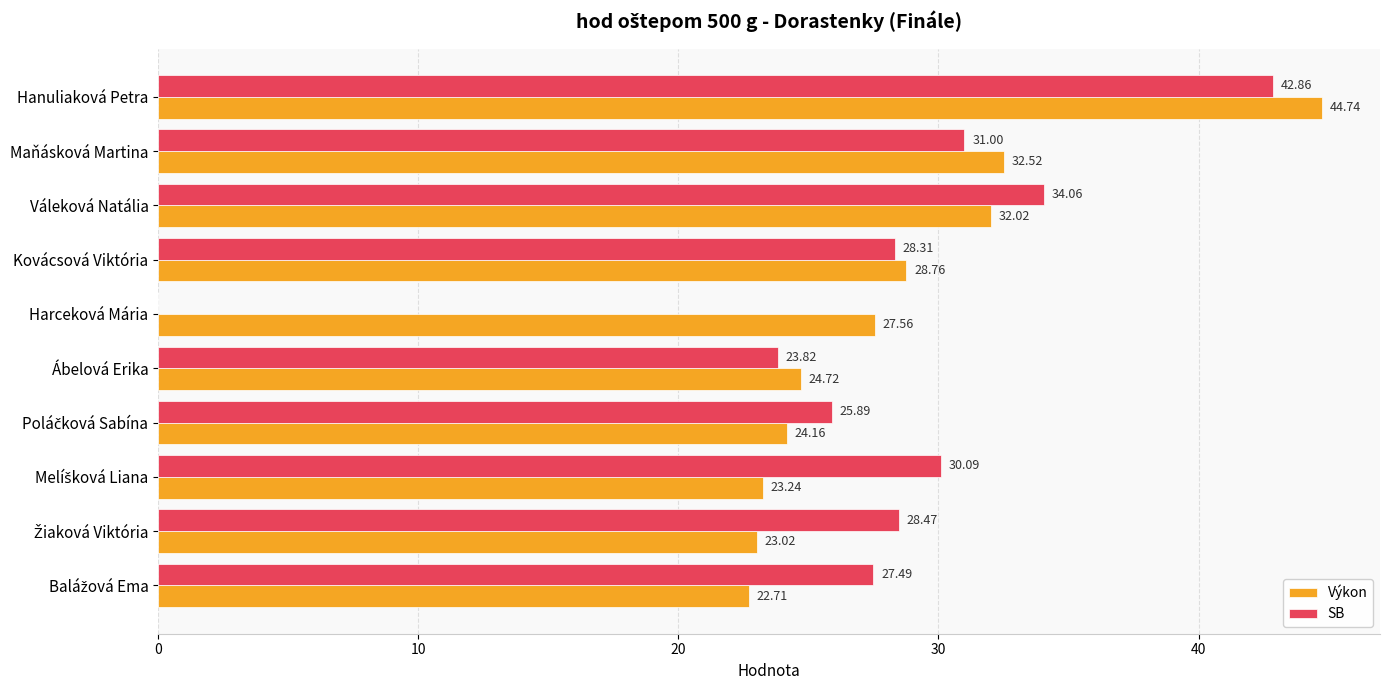

What is the sum of all SB values?

272.0